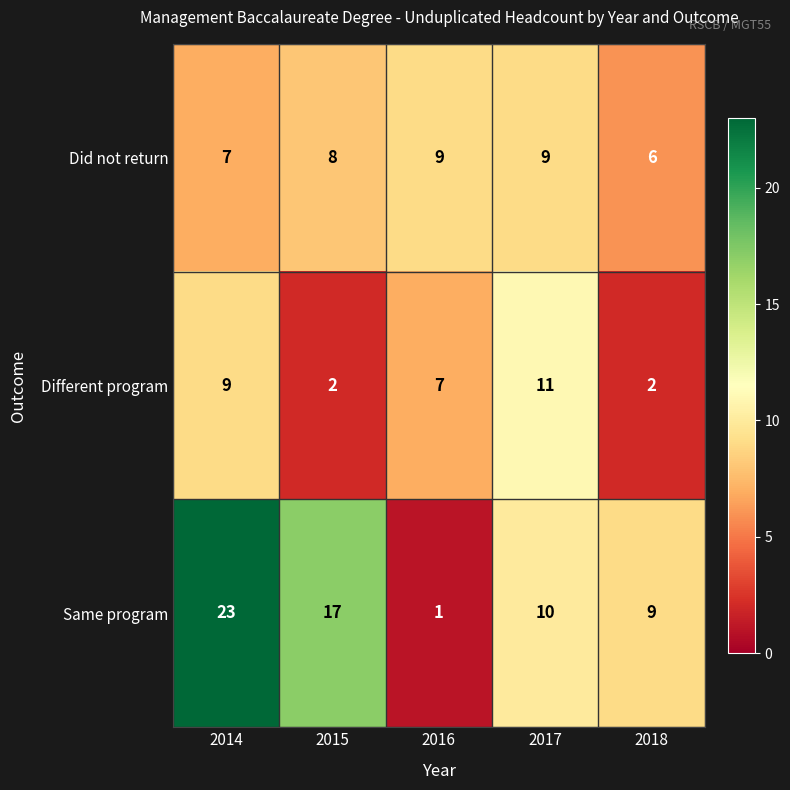

Count the number of categories in the chart.

5